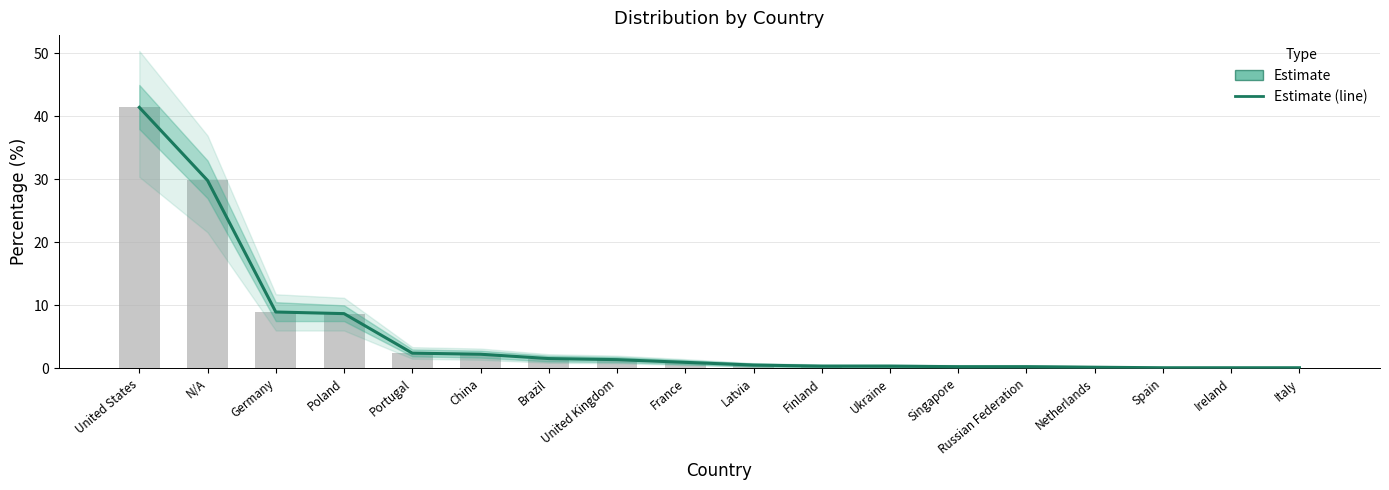

What is the approximate value at France?

0.9